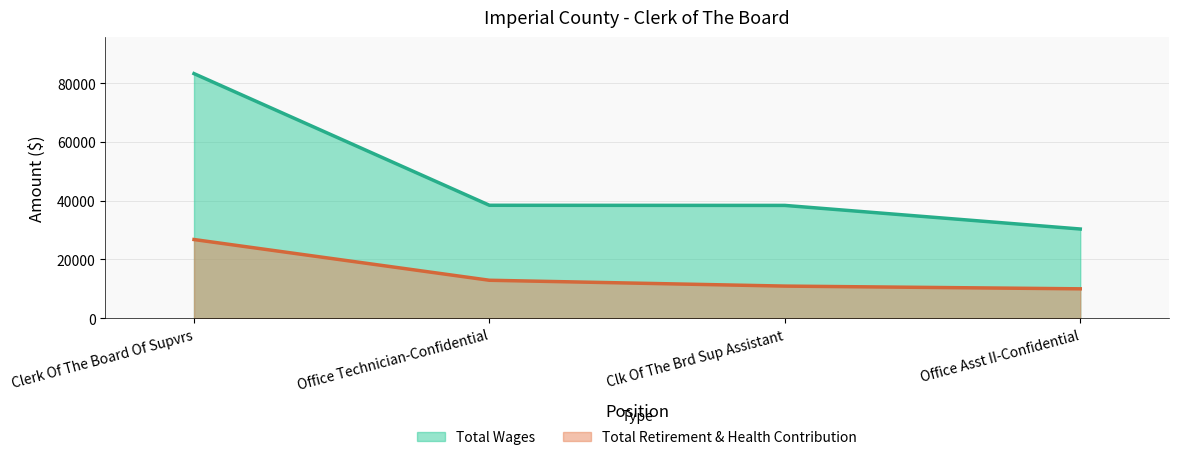

The value of Total Retirement & Health Contribution at Clk Of The Brd Sup Assistant is 10933. True or false?

True